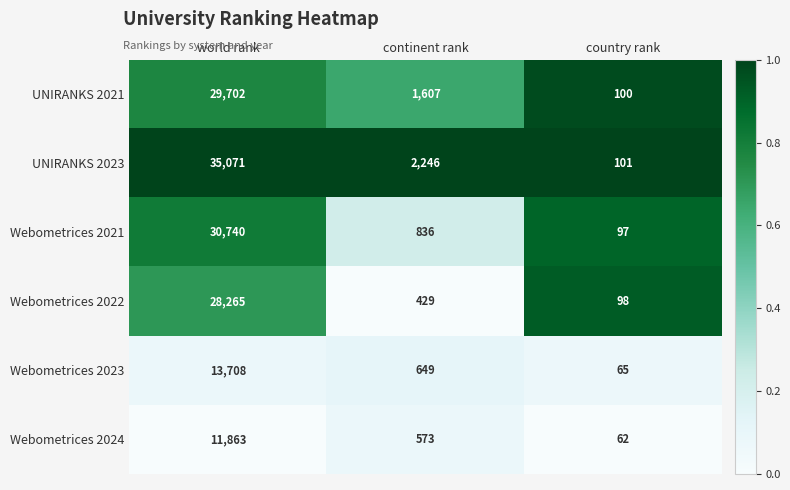

The Webometrices 2024 series shows 62 at country rank. True or false?

True